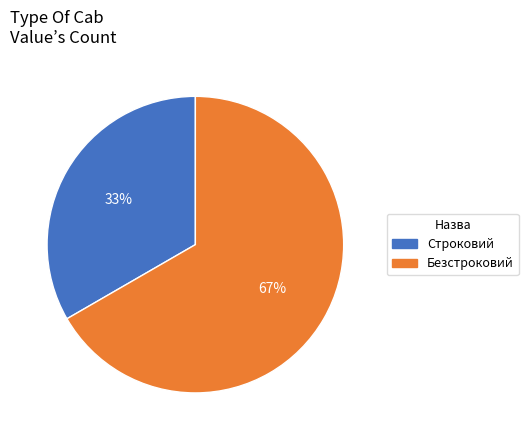

Count the number of slices in the pie.

2